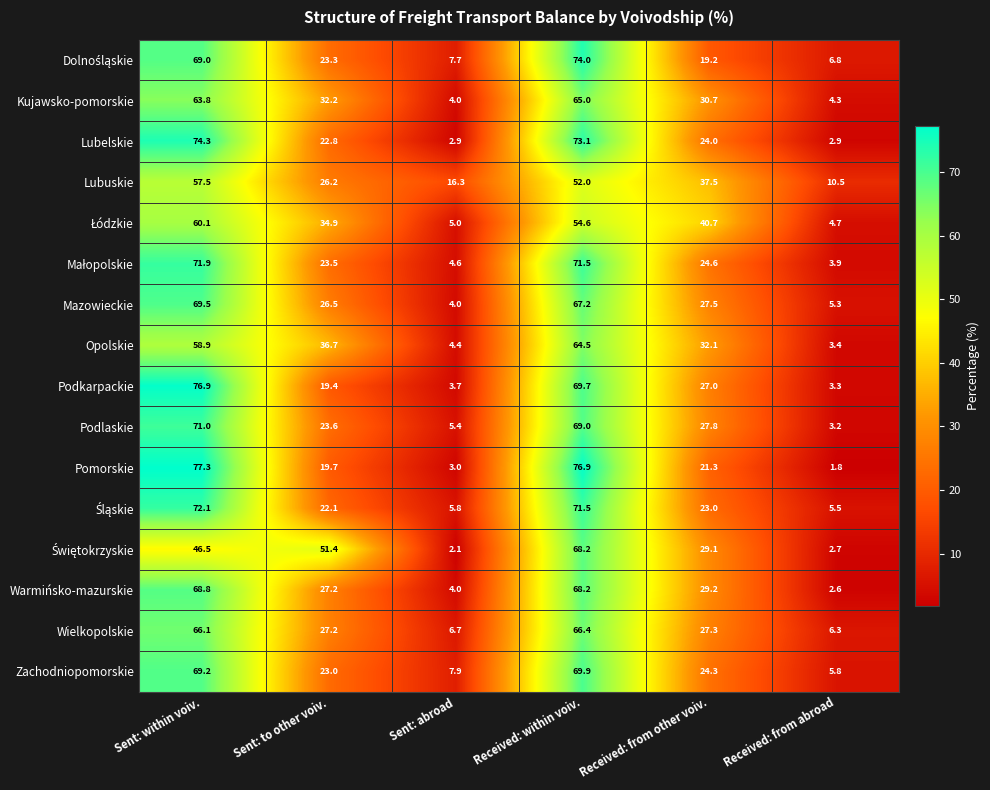

True or false: Pomorskie has a value of 1.8 at Received: from abroad.

True